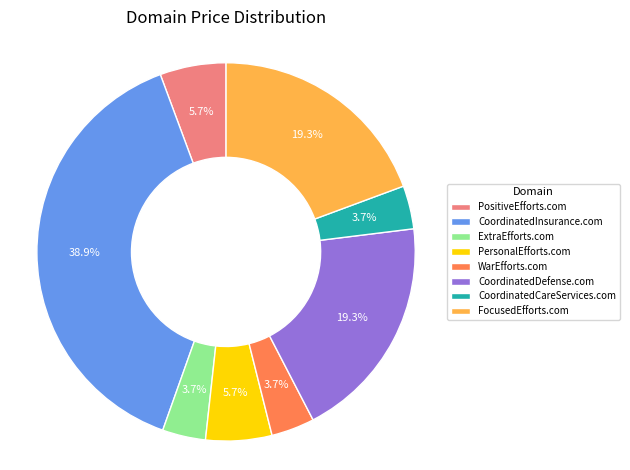

What percentage is NOT represented by ExtraEfforts.com?

96.3%